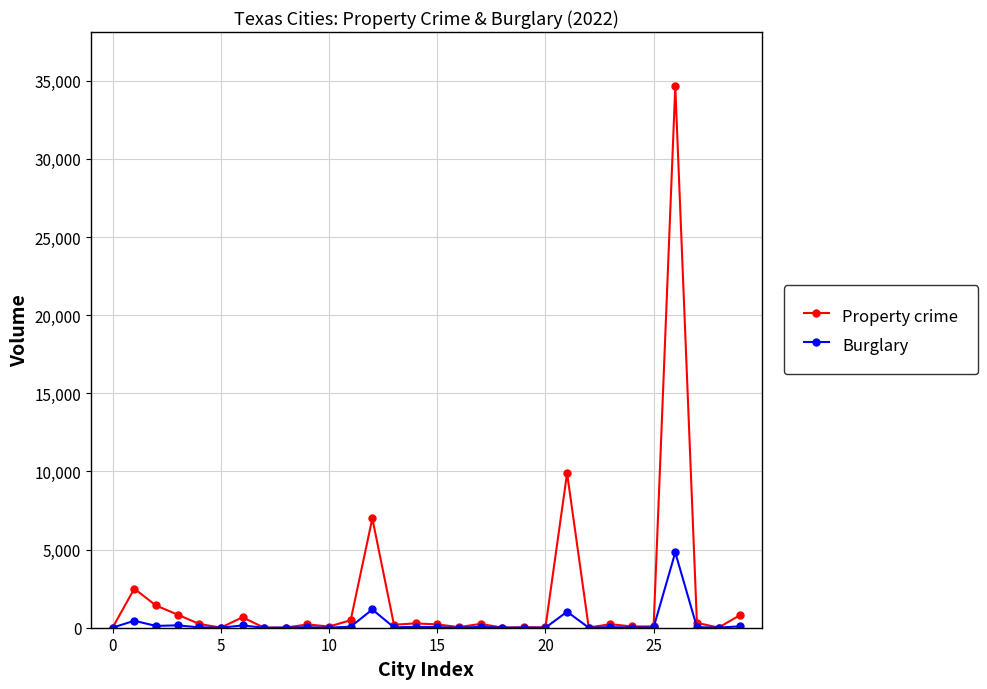

How many lines are shown in the chart?

2